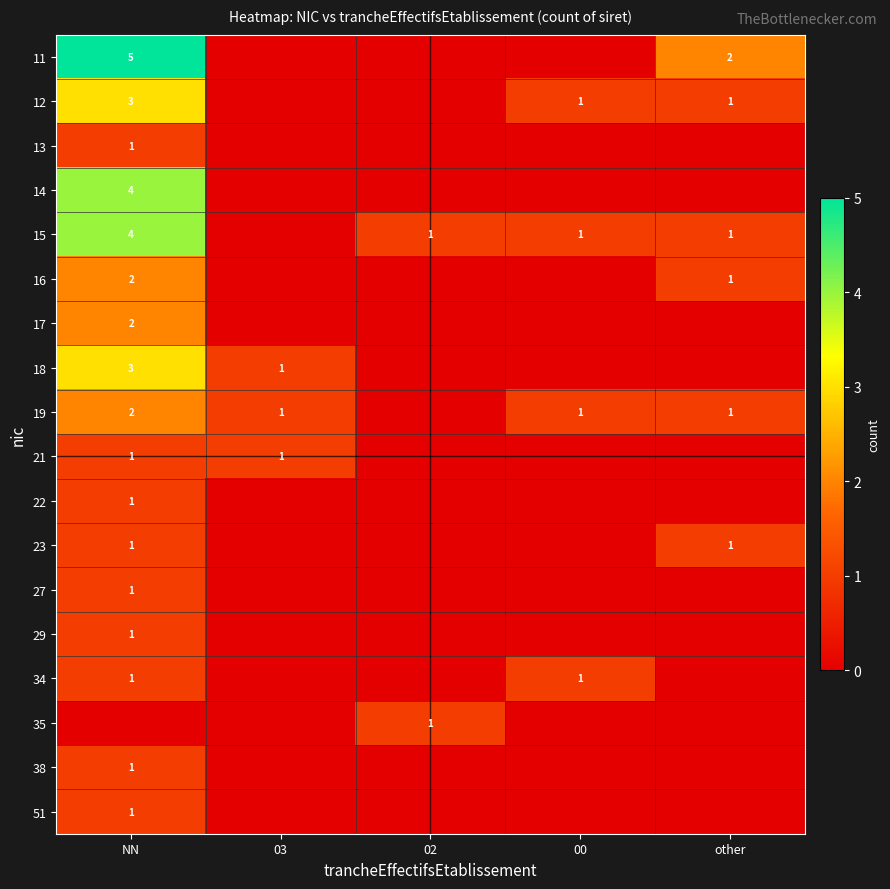

Is it true that 19 equals 2 at NN?

True